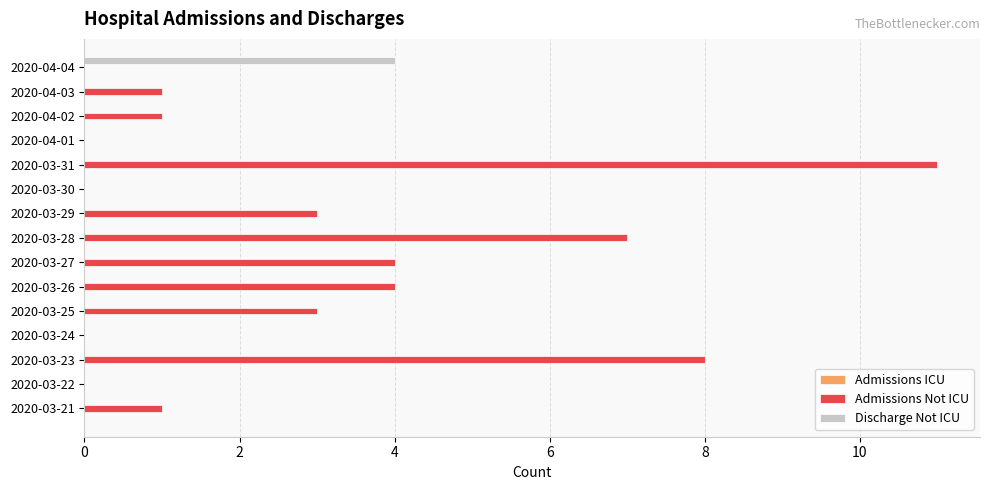

The value of Discharge Not ICU at 2020-03-23 is 0. True or false?

True